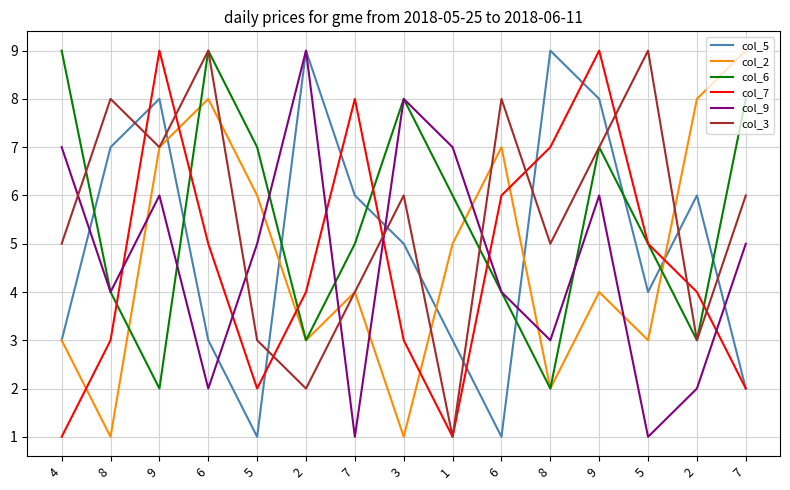

Reading left to right, transcribe all the data shown in this chart.

col_5: 4=3	8=7	9=8	6=3	5=1	2=9	7=6	3=5	1=3	6=1	8=9	9=8	5=4	2=6	7=2
col_2: 4=3	8=1	9=7	6=8	5=6	2=3	7=4	3=1	1=5	6=7	8=2	9=4	5=3	2=8	7=9
col_6: 4=9	8=4	9=2	6=9	5=7	2=3	7=5	3=8	1=6	6=4	8=2	9=7	5=5	2=3	7=8
col_7: 4=1	8=3	9=9	6=5	5=2	2=4	7=8	3=3	1=1	6=6	8=7	9=9	5=5	2=4	7=2
col_9: 4=7	8=4	9=6	6=2	5=5	2=9	7=1	3=8	1=7	6=4	8=3	9=6	5=1	2=2	7=5
col_3: 4=5	8=8	9=7	6=9	5=3	2=2	7=4	3=6	1=1	6=8	8=5	9=7	5=9	2=3	7=6